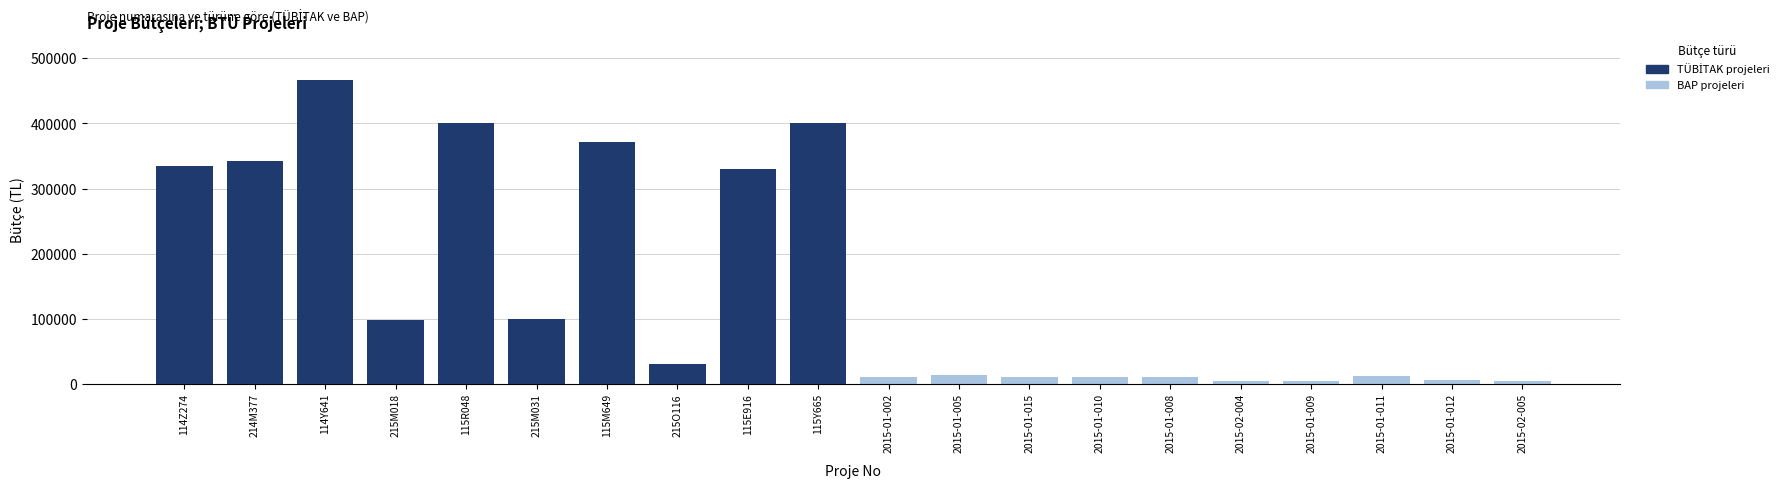

Which series has the widest spread of values?

TÜBİTAK